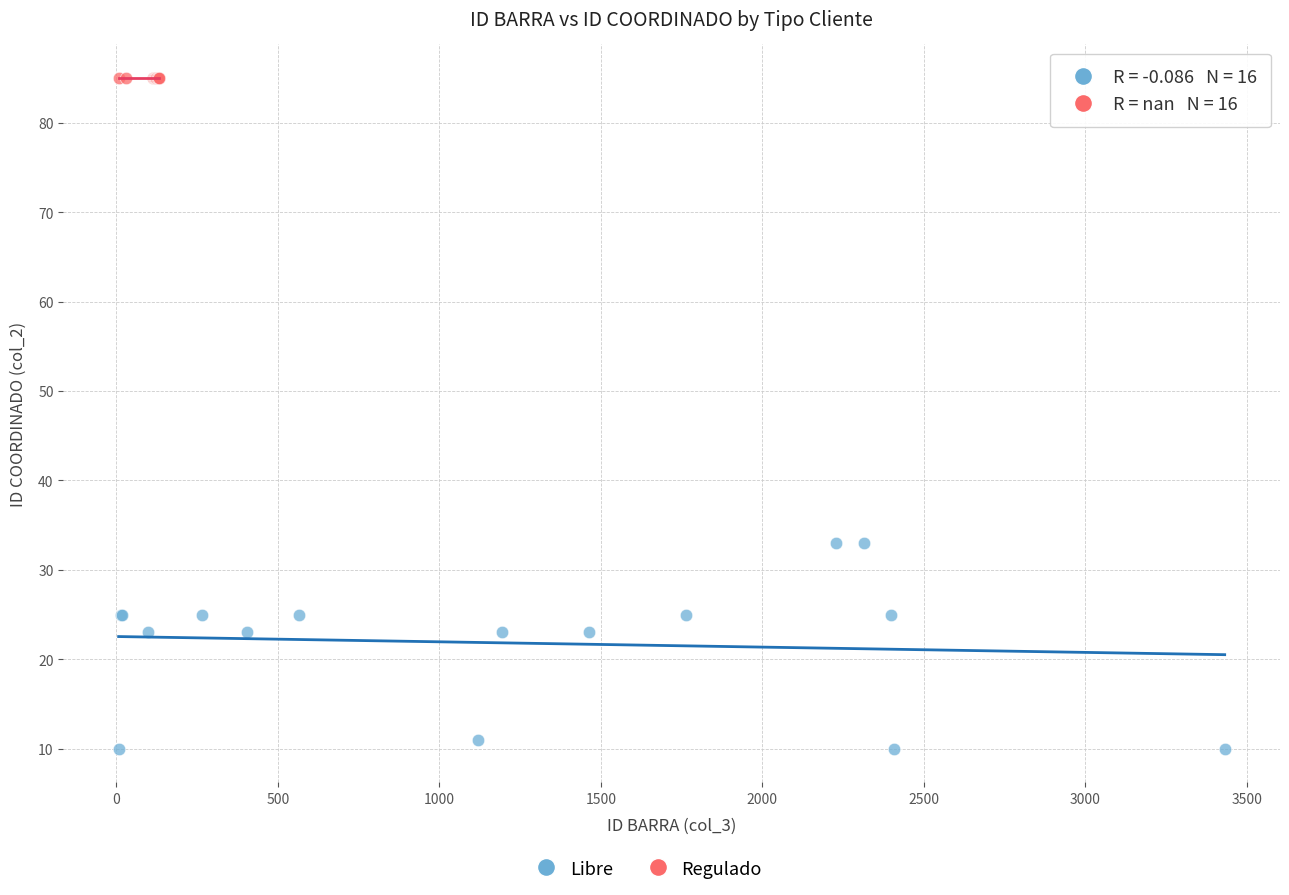

Which series contains the lowest Y value?

Libre